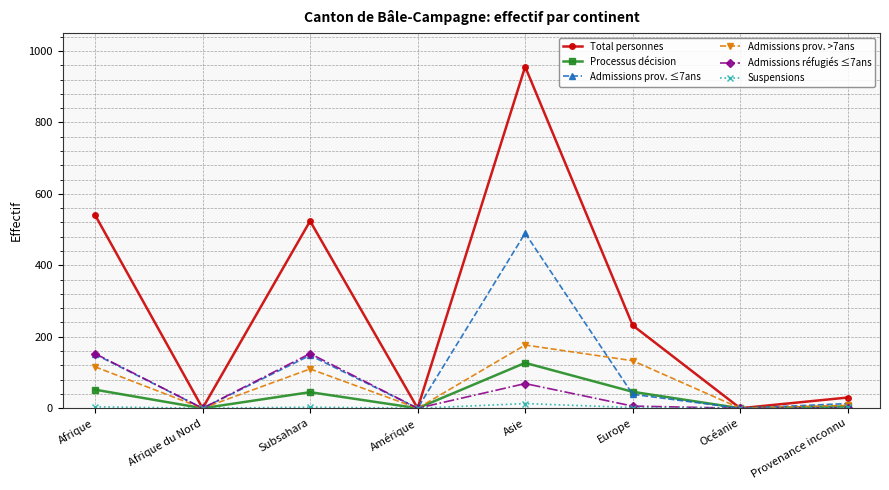

What position from the left is Subsahara?

3